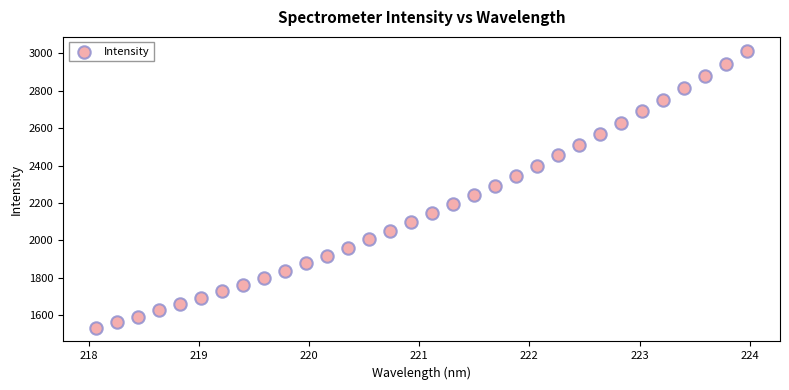

What is the range of Y values (max minus min)?

1481.6